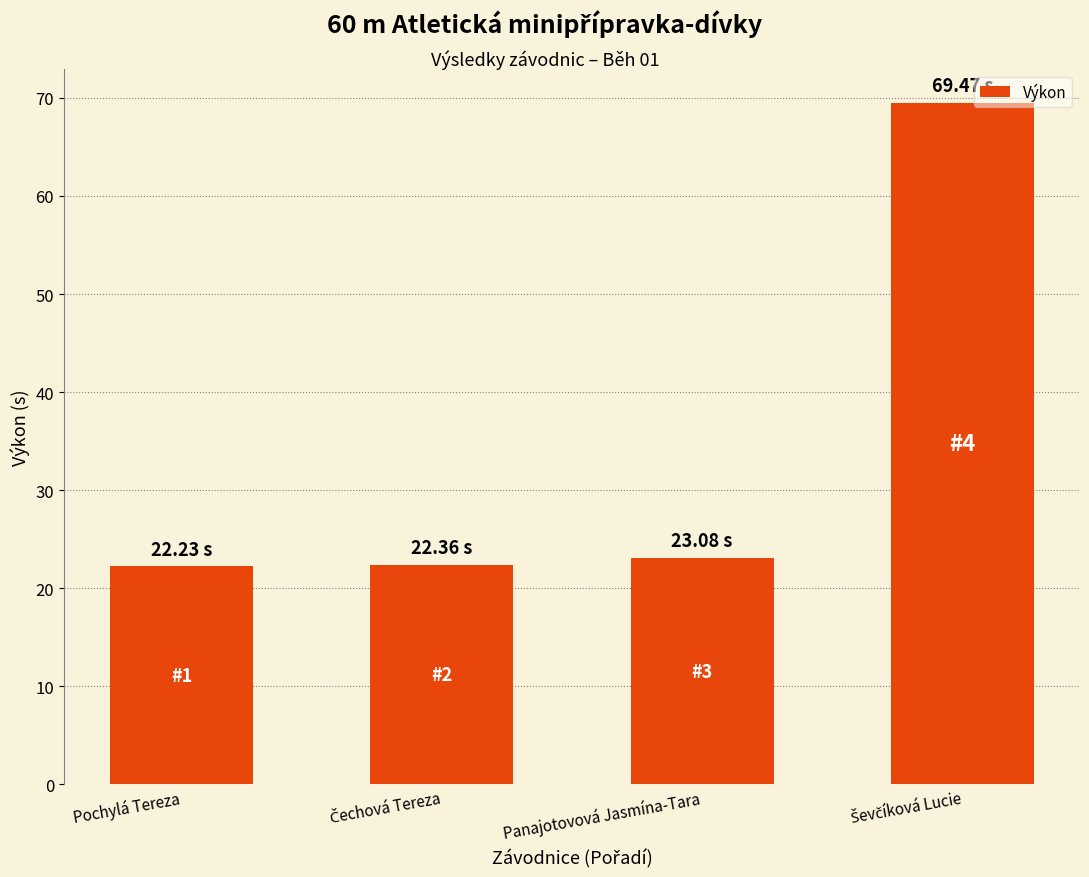

What is the difference between the second highest and second lowest values?

0.7